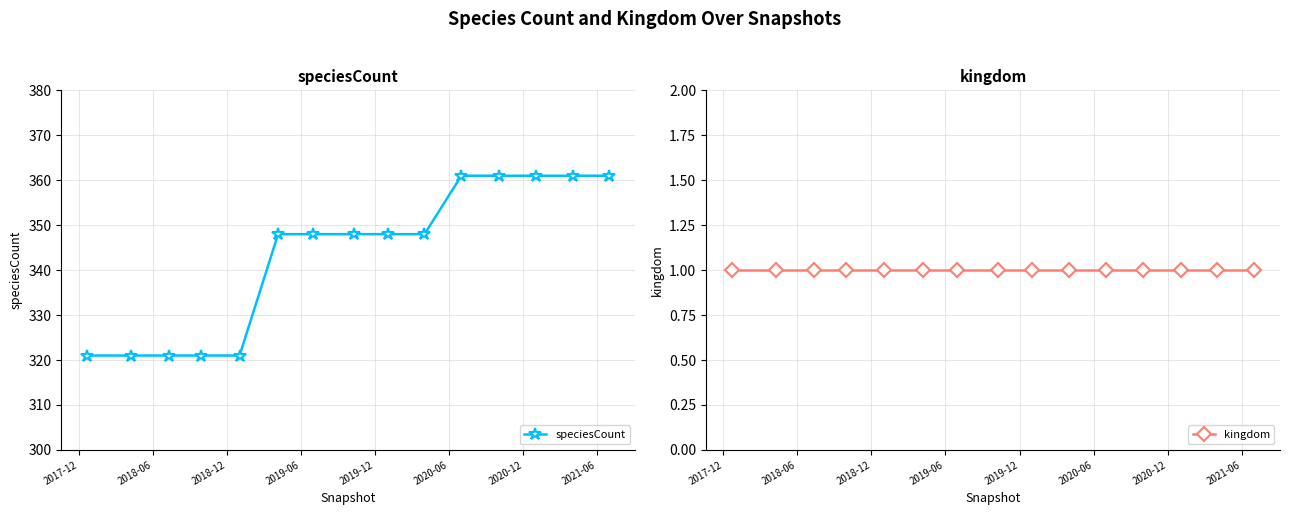

What is the greatest value displayed?

361